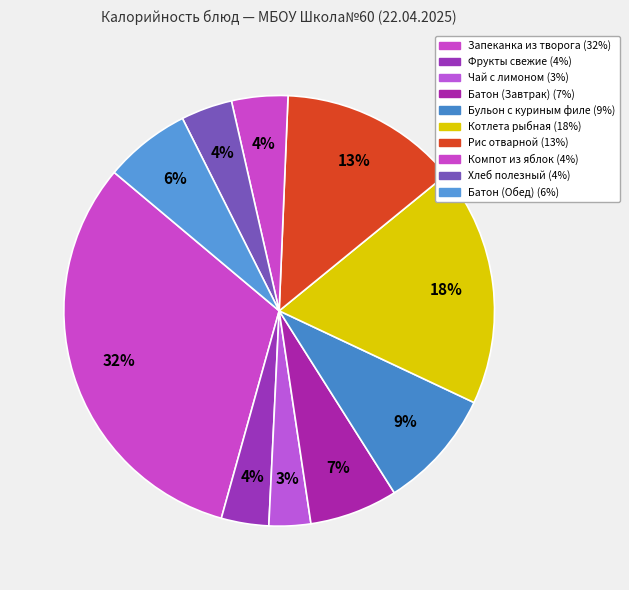

Is it true that Батон (Обед) is 6% of the pie?

True